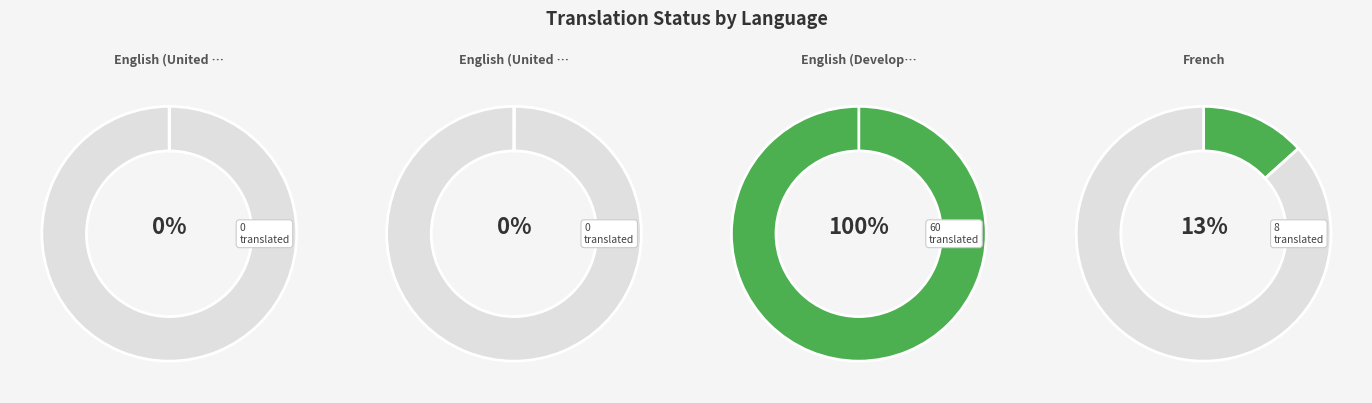

Which category has the smallest portion of the pie?

English (United Kingdom)